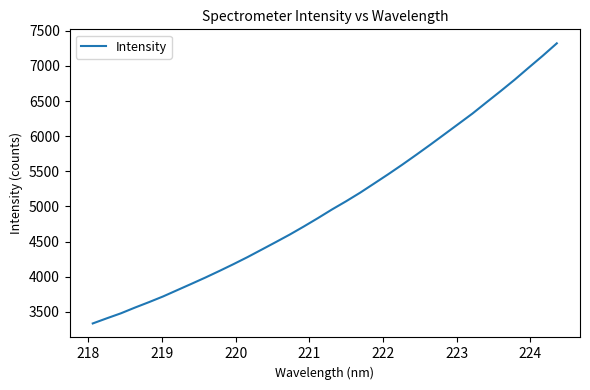

What is the difference between the maximum and minimum values?

3986.7